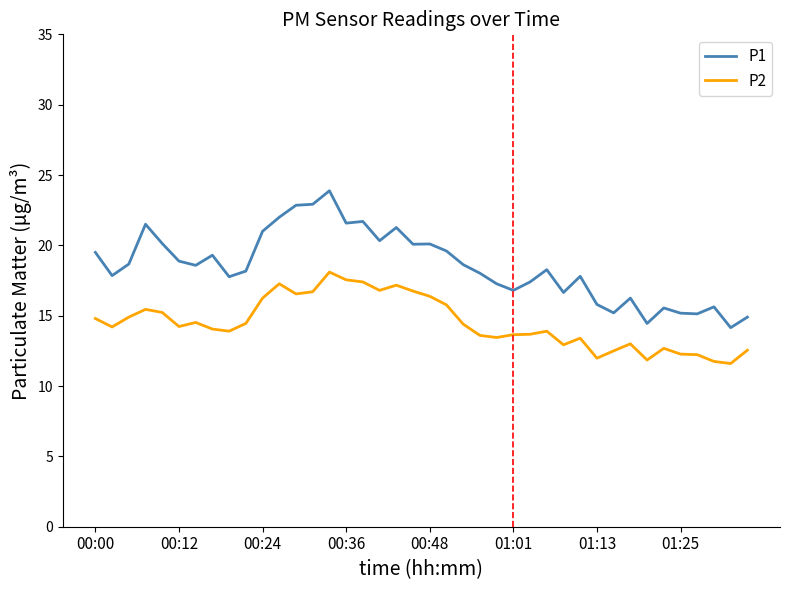

Rank the series by their average value, from highest to lowest.

P1, P2